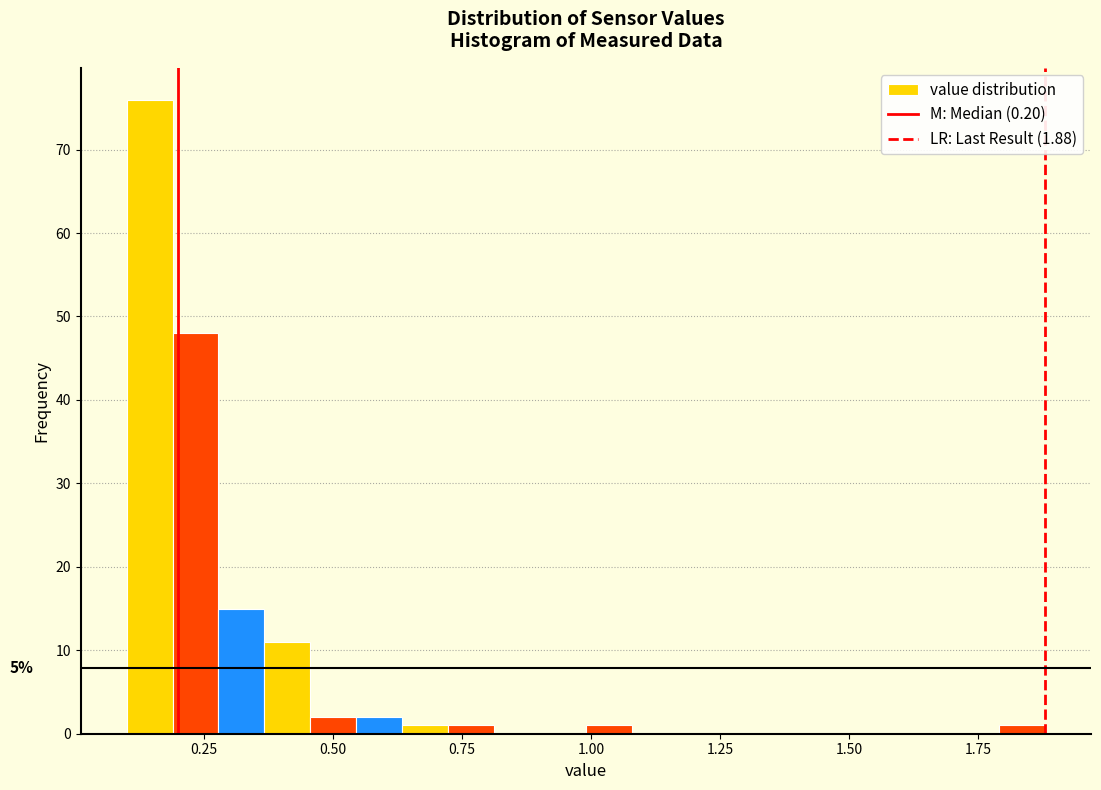

Read against the x-axis, roughly where is the centre of the tallest bar?

0.15